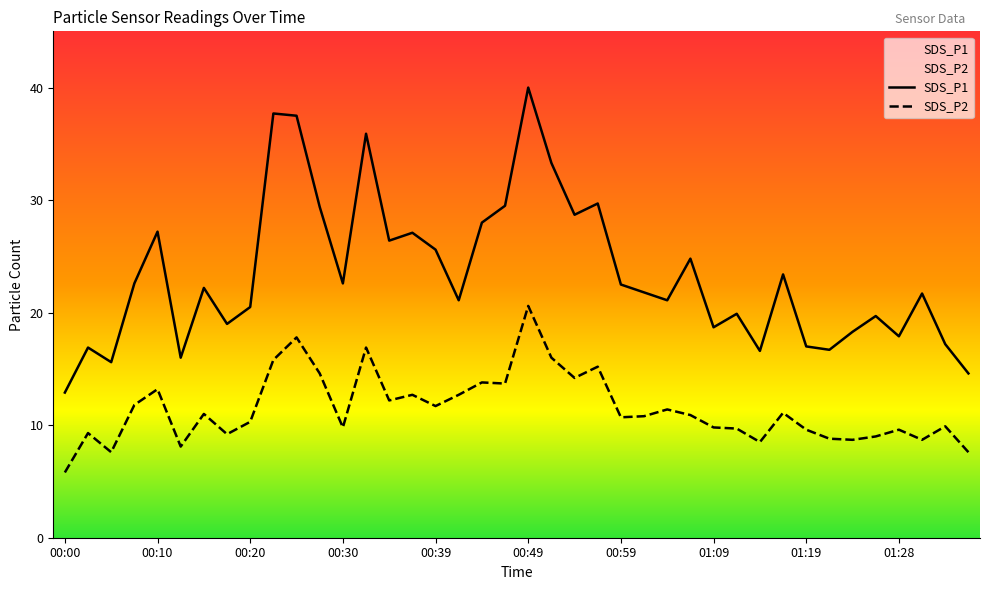

What is the difference between the SDS_P1 values at 01:28 and 00:22?

19.8